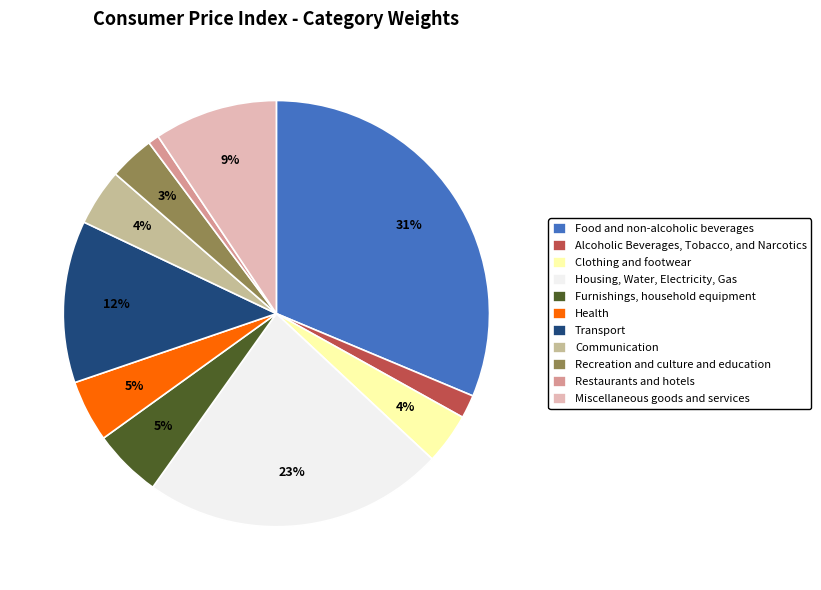

Which slice is the largest?

Food and non-alcoholic beverages